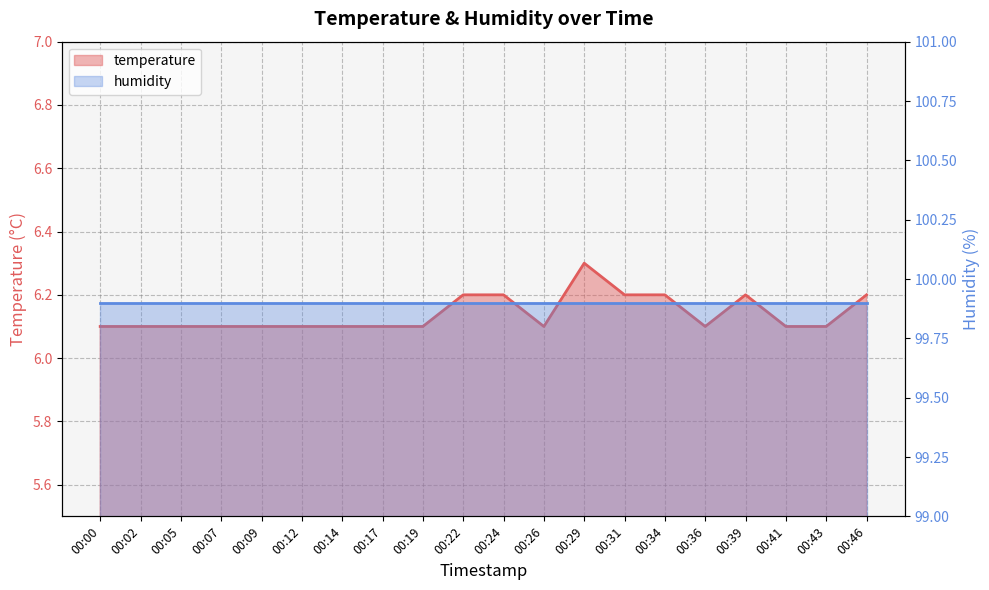

Which has a higher value, 00:09 or 00:34?

00:34